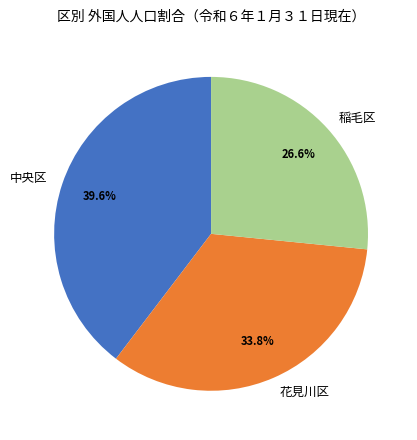

To the nearest percent, what is the difference between the 中央区 and 花見川区 slice percentages?

6%